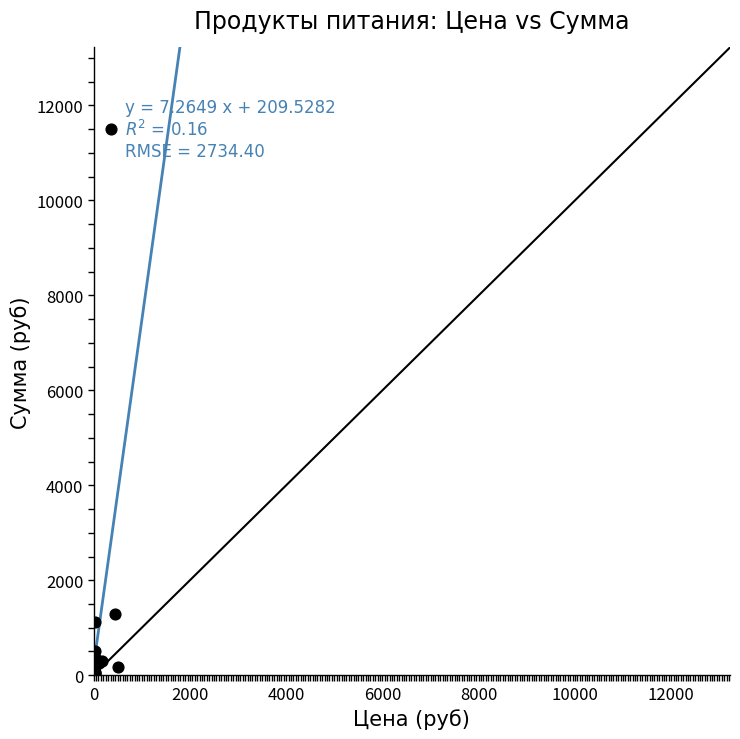

What Y value in the scatter plot is closest to 5755?

1281.6